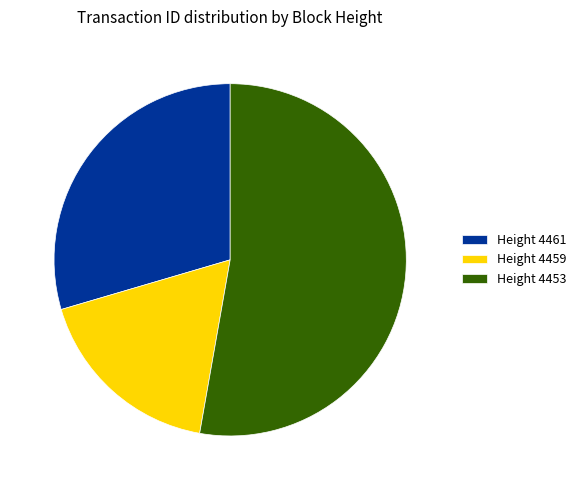

Combined, do Height 4461 and Height 4453 account for over 50%?

Yes